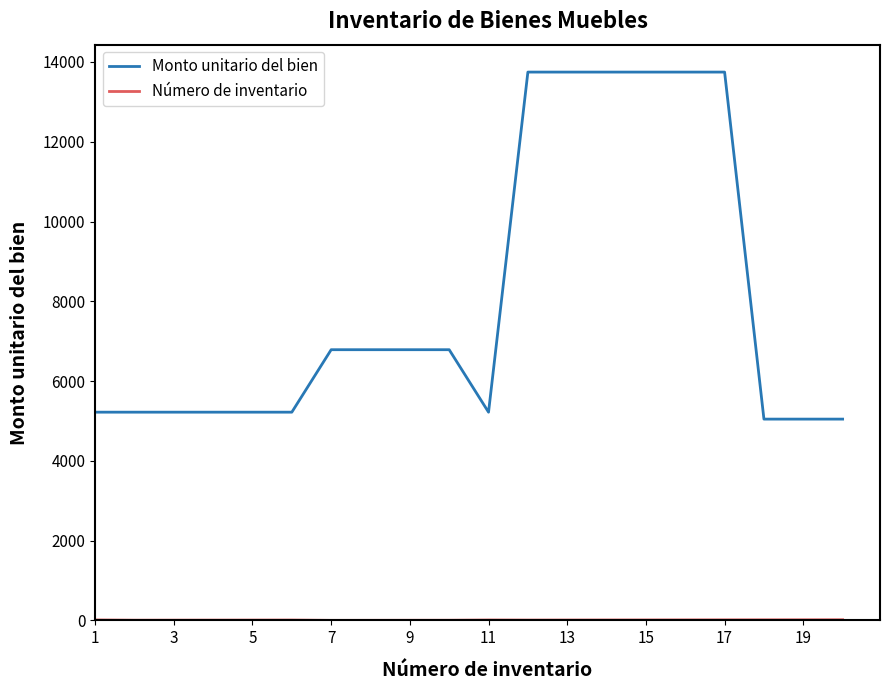

Does the chart display data point markers on the line(s)?

No